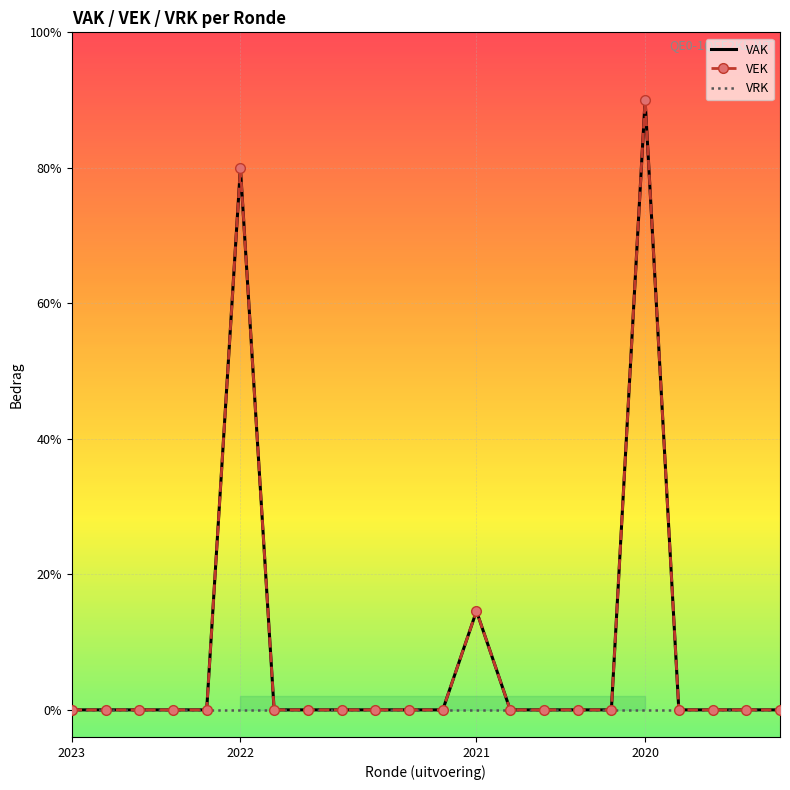

Reading right to left, list all the values displayed in this chart.

VAK: 0	0	0	0	22500	0	0	0	0	3645	0	0	0	0	0	0	20000	0	0	0	0	0
VEK: 0	0	0	0	22500	0	0	0	0	3645	0	0	0	0	0	0	20000	0	0	0	0	0
VRK: 0	0	0	0	0	0	0	0	0	0	0	0	0	0	0	0	0	0	0	0	0	0